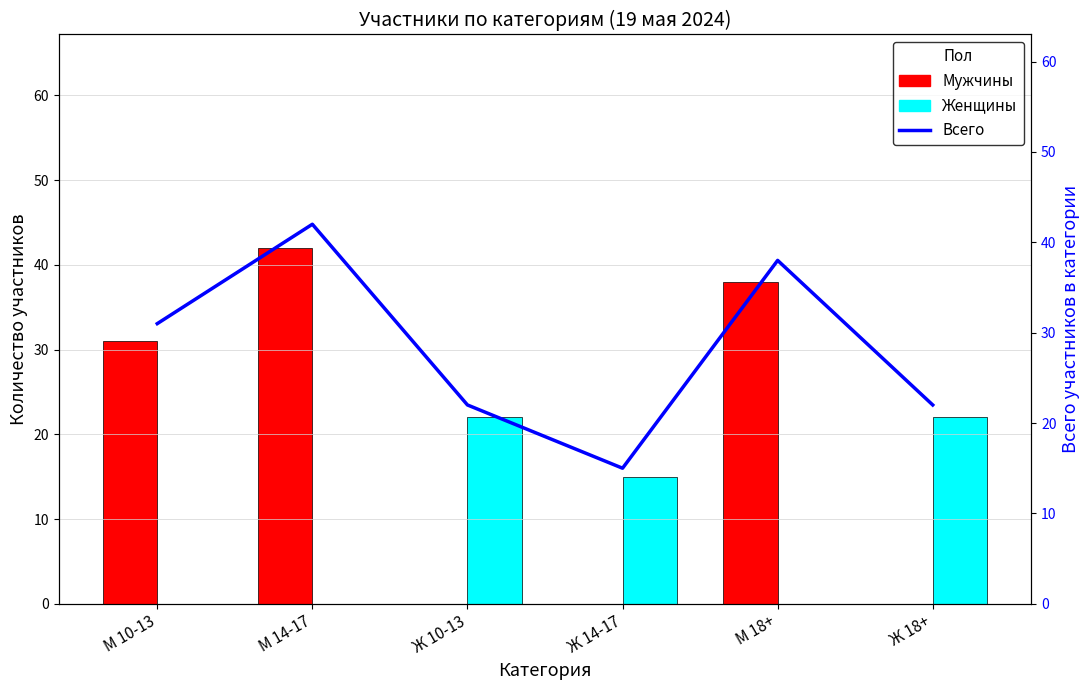

At which label does Всего first exceed 31?

М 14-17